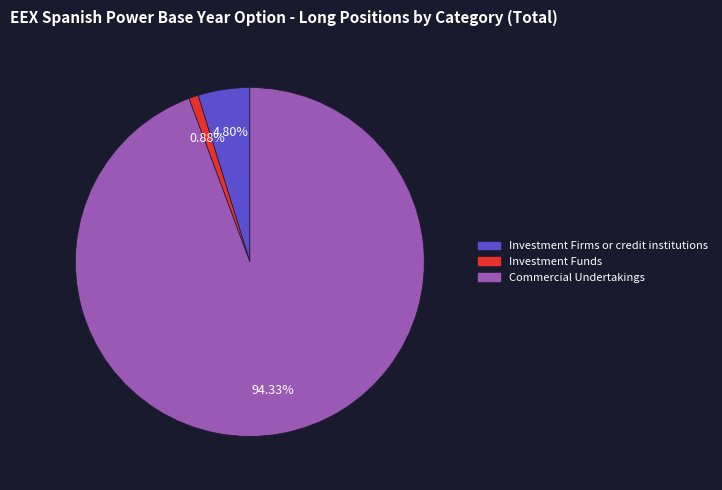

Count the number of slices in the pie.

3